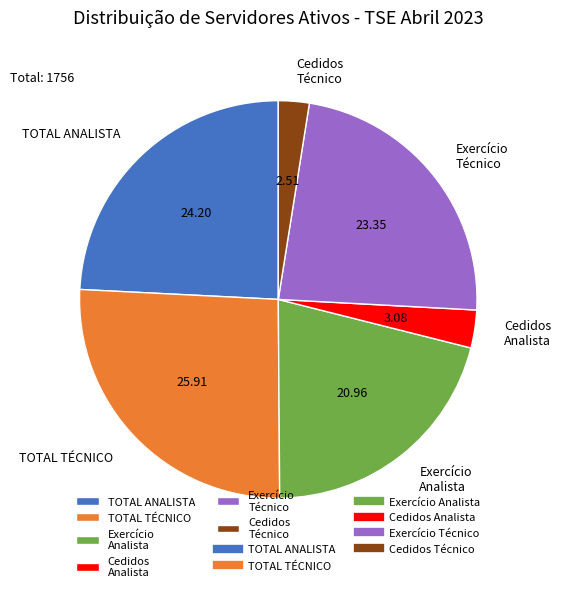

Does any single category account for the majority?

No